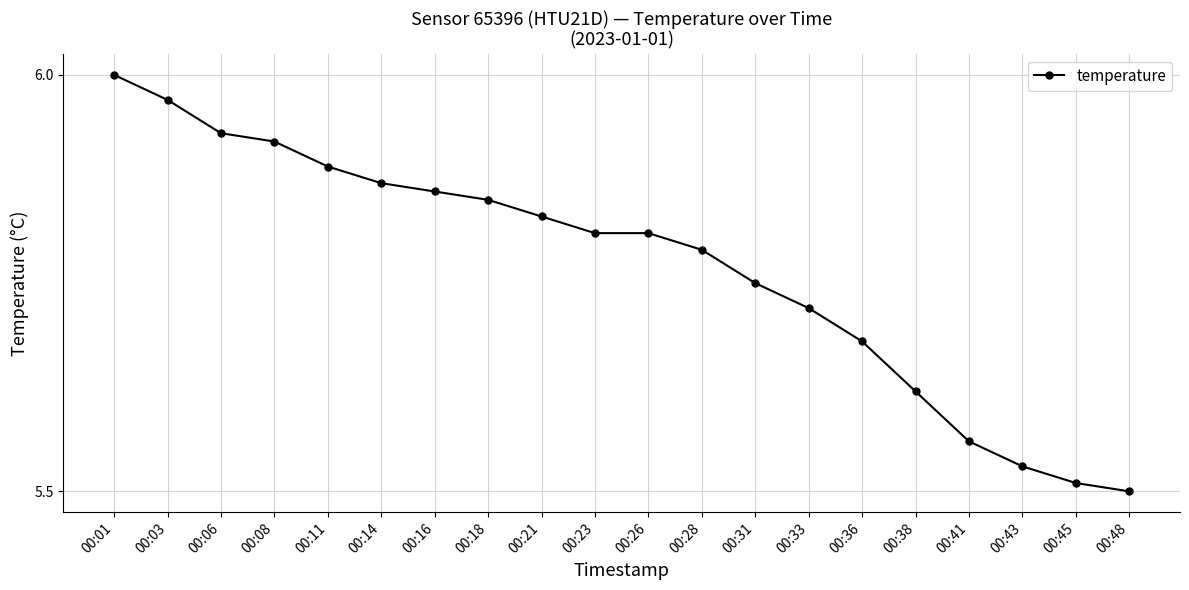

Which category has the highest value across all series?

00:01